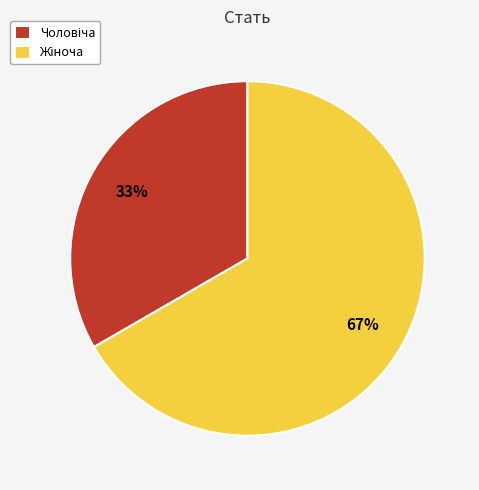

Does any single category account for the majority?

Yes